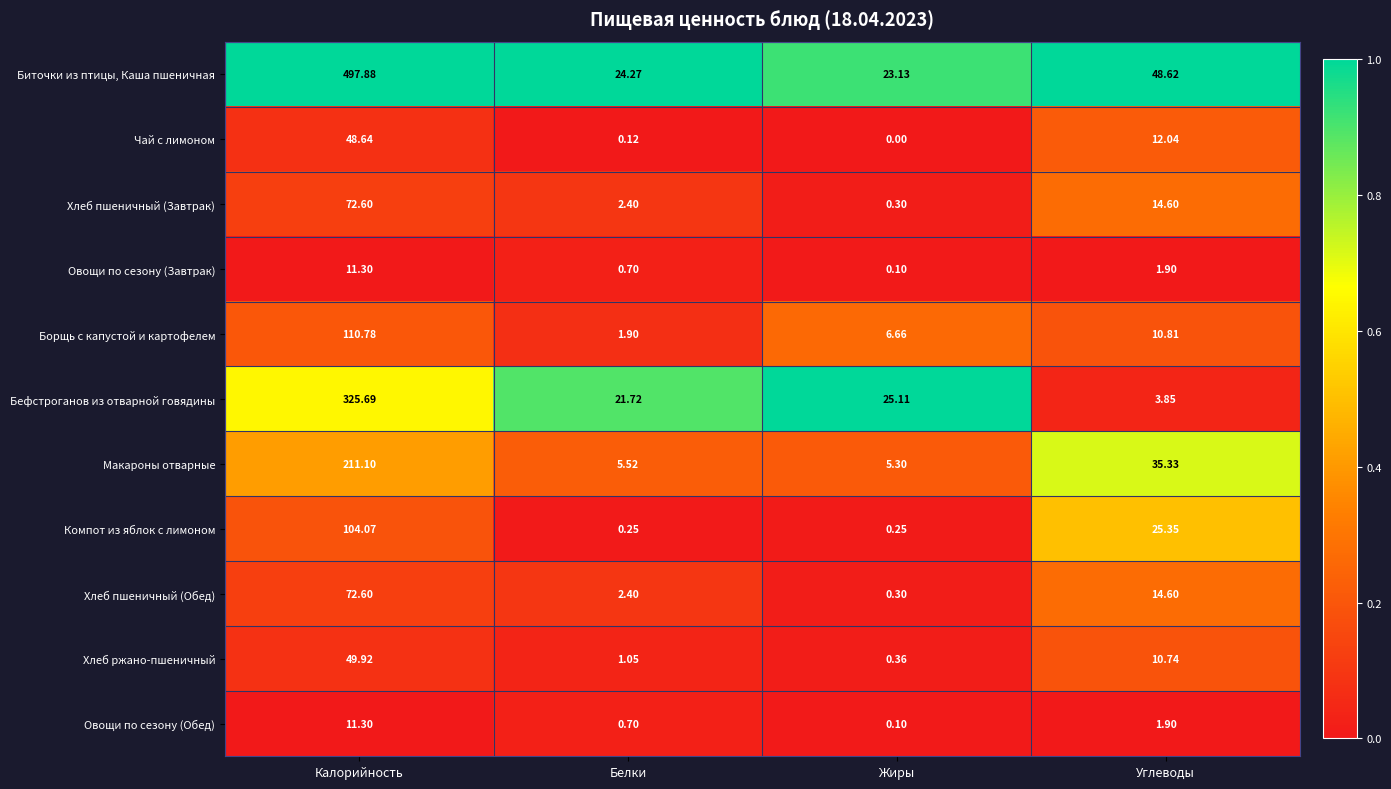

Which series has the largest total across all categories?

Биточки из птицы, Каша пшеничная